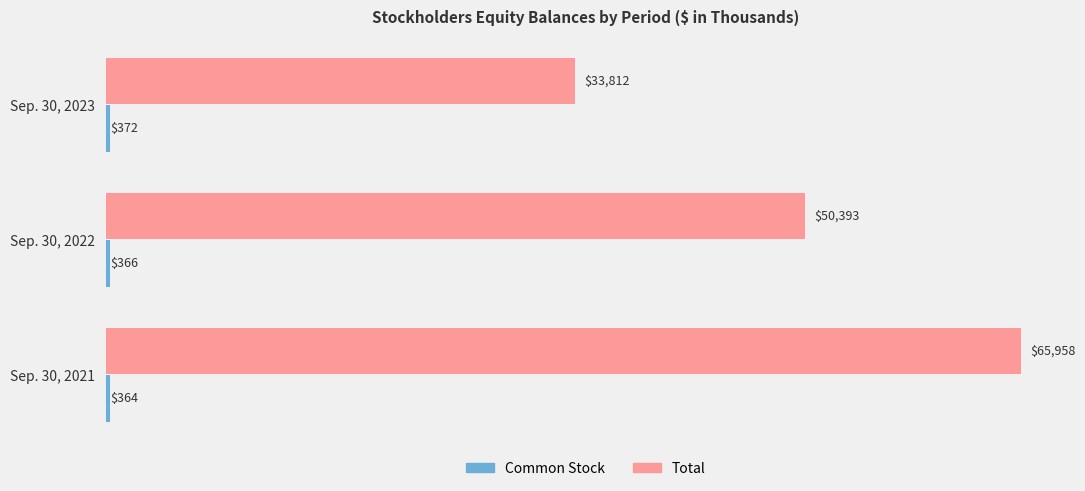

What is the average value of the Total series?

50054